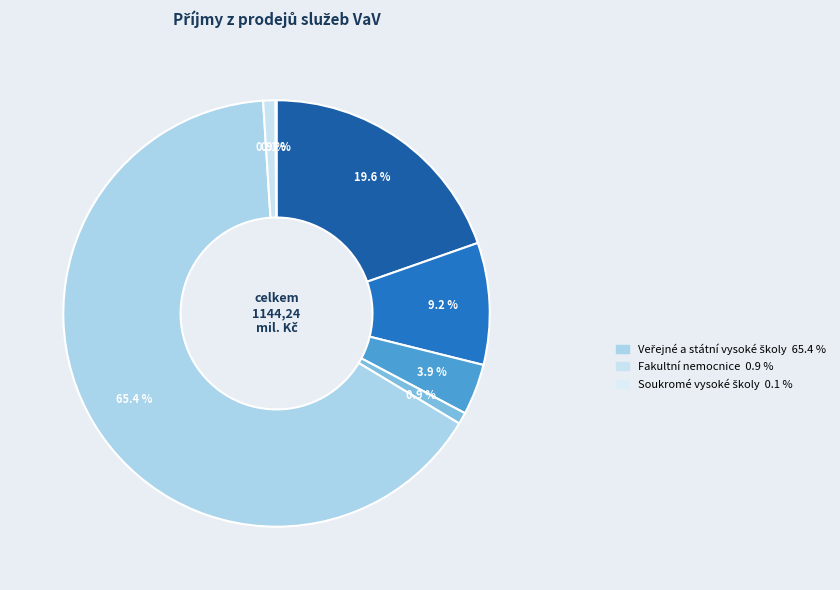

How many slices are in this pie chart?

7